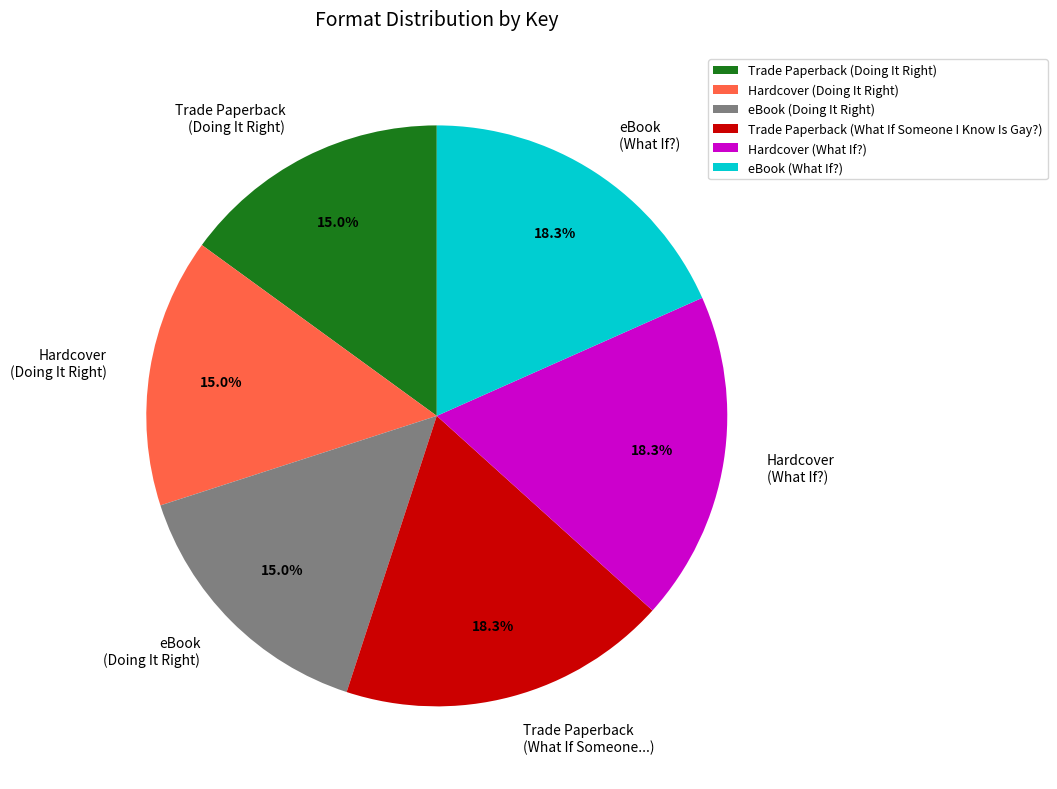

How many slices are in this pie chart?

6